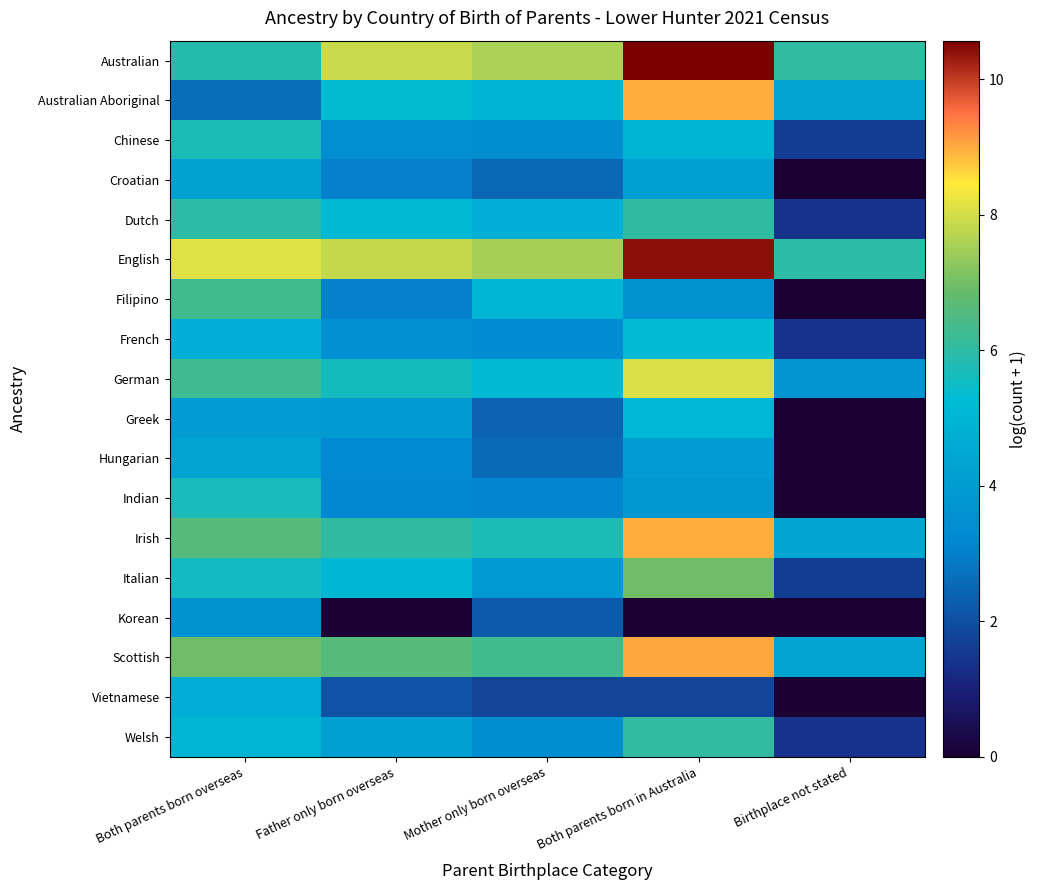

How many data points does each series have?

5